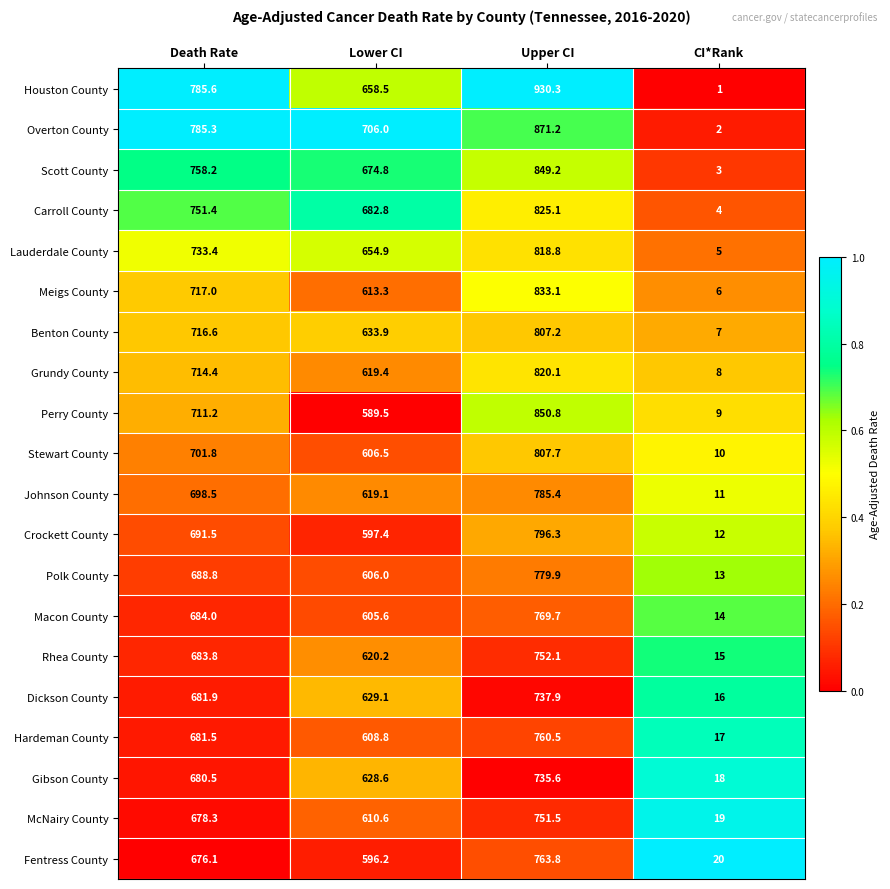

Is it true that Carroll County equals 178.7 at Death Rate?

False